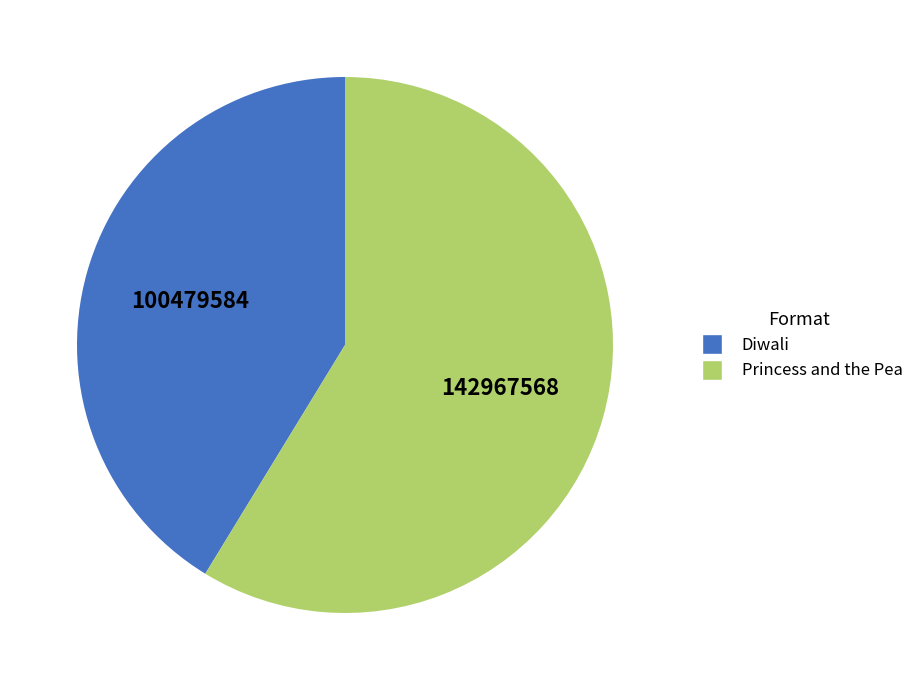

Rank the categories by value from lowest to highest.

Diwali, Princess and the Pea